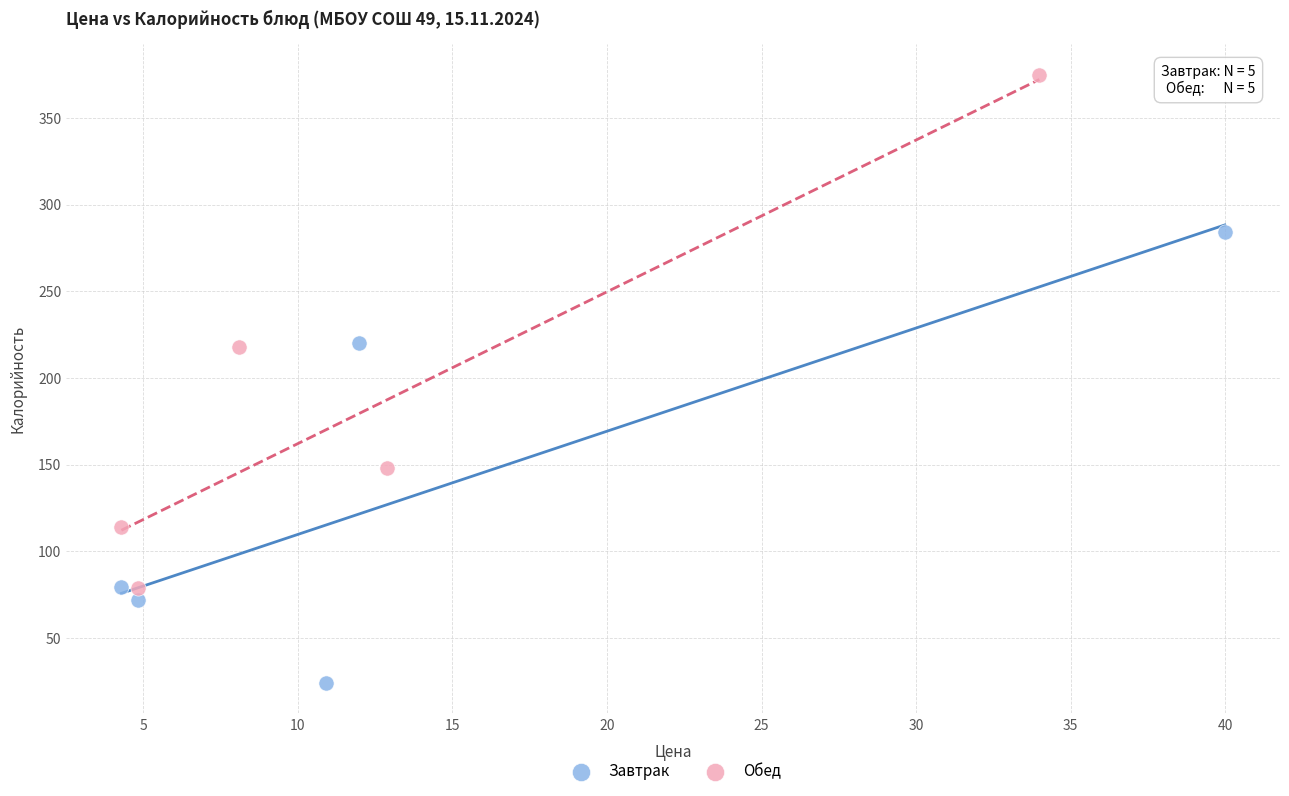

Which series reaches the maximum Y coordinate?

Обед